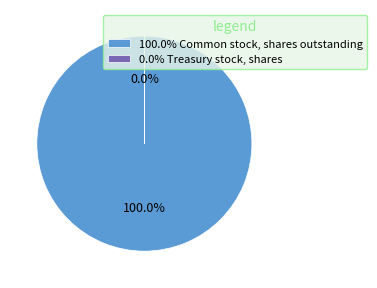

What is the largest slice in the pie chart?

100.0% Common stock, shares outstanding